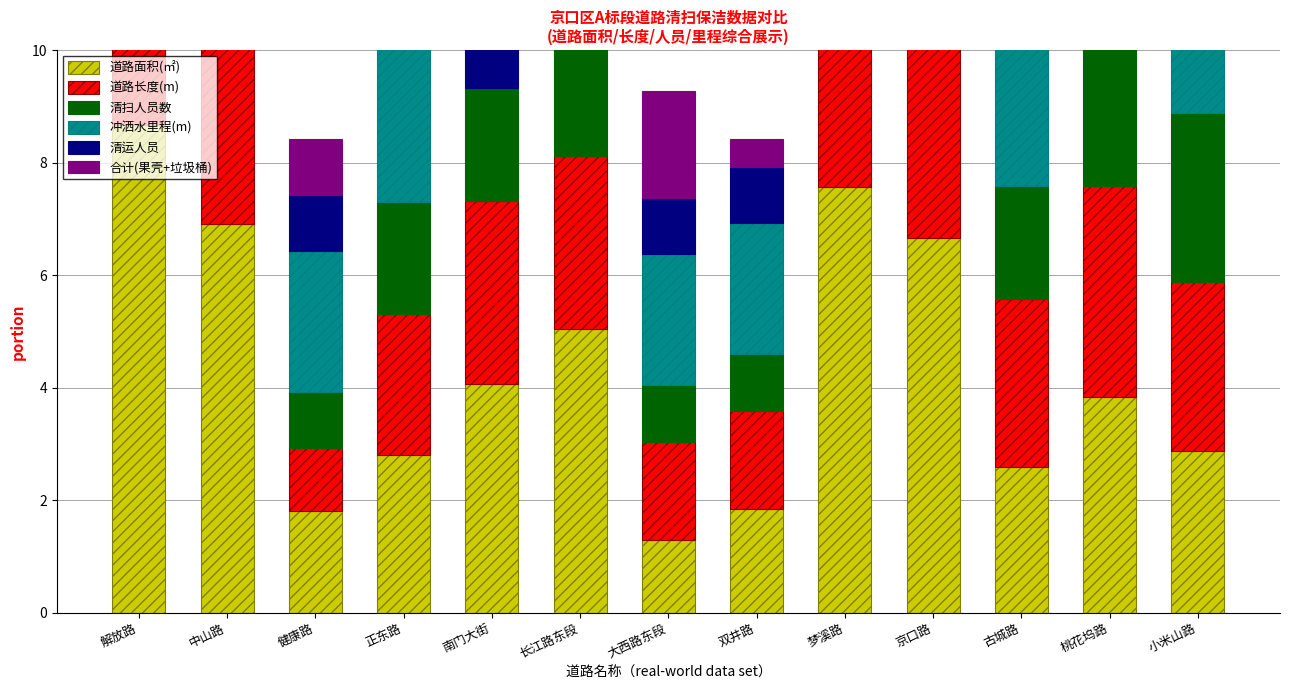

At which label does 合计(果壳+垃圾桶) reach its peak?

解放路